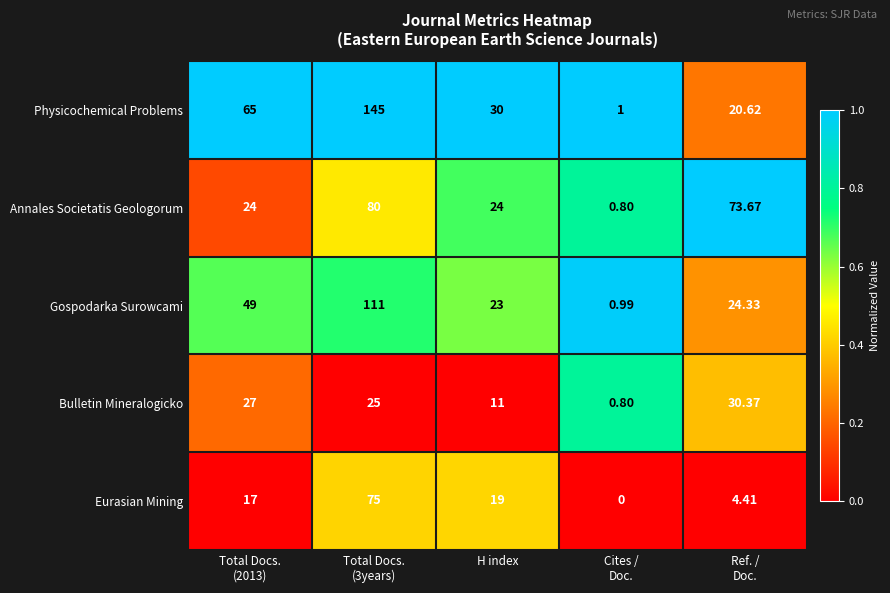

At which category does the chart reach its peak across all series?

Total Docs.
(3years)